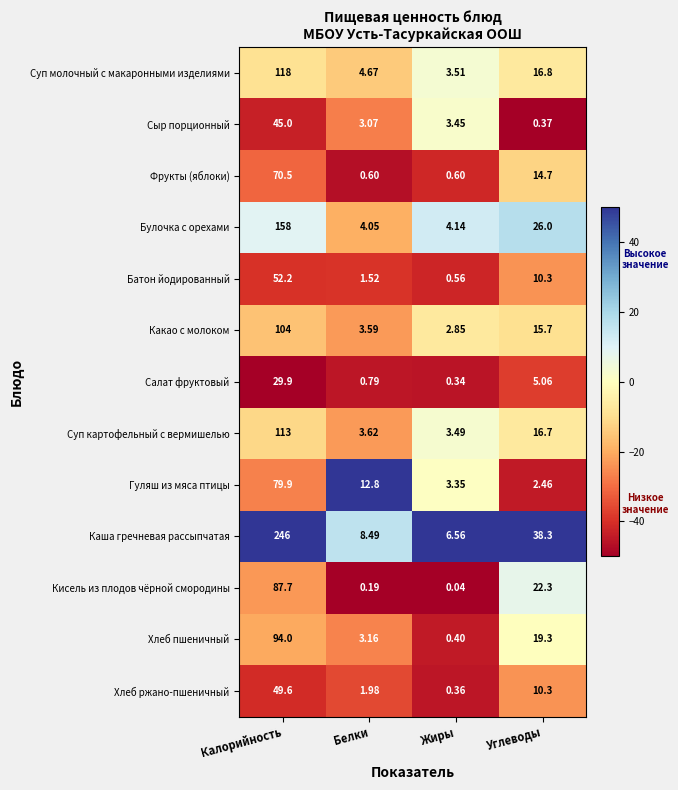

Rank the categories by Какао с молоком value from lowest to highest.

Жиры, Белки, Углеводы, Калорийность